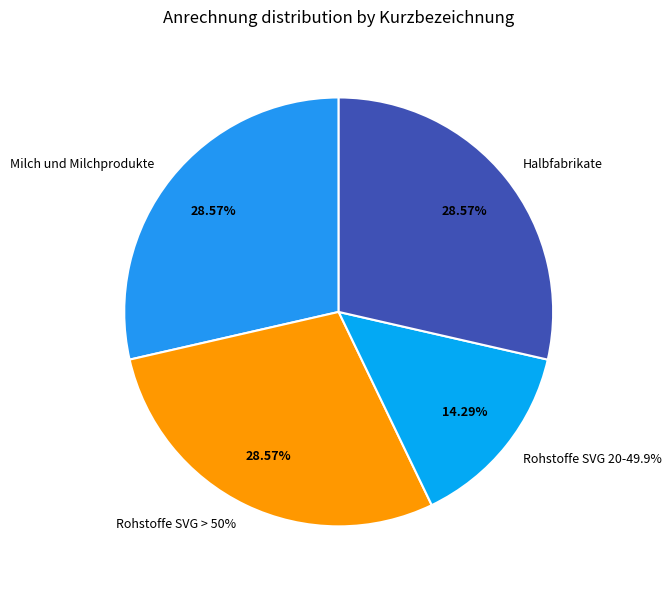

Does Rohstoffe SVG 20-49.9% account for over 50% of the chart?

No